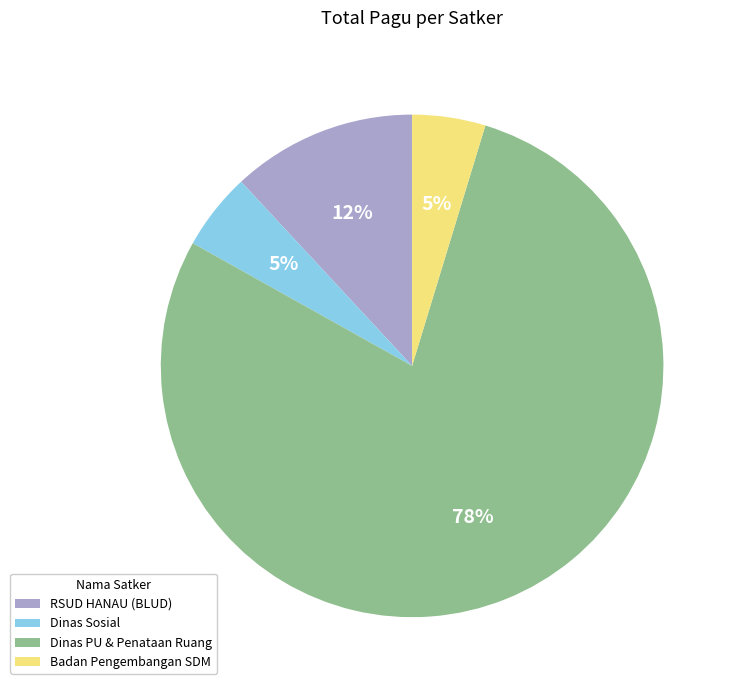

Is it true that Dinas PU & Penataan Ruang is 78% of the pie?

True